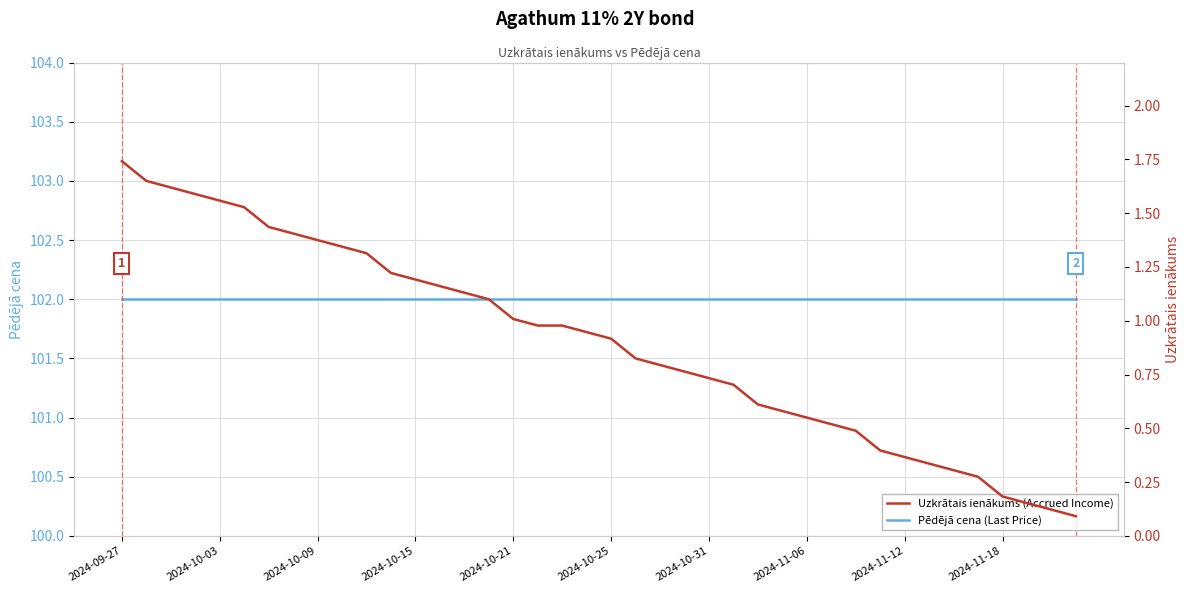

At which category is the sum across all series the highest?

2024-09-27